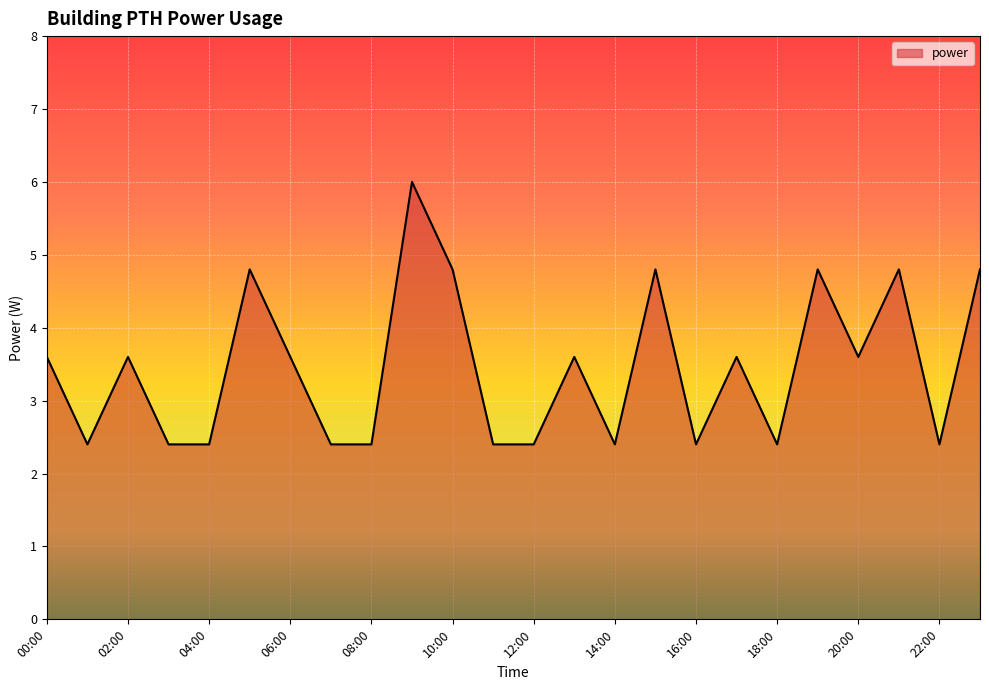

What is the difference between the maximum and minimum values?

3.6